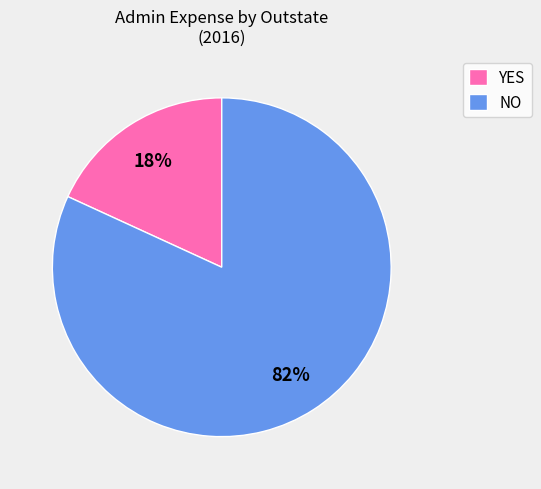

Is there a majority slice in this chart?

Yes